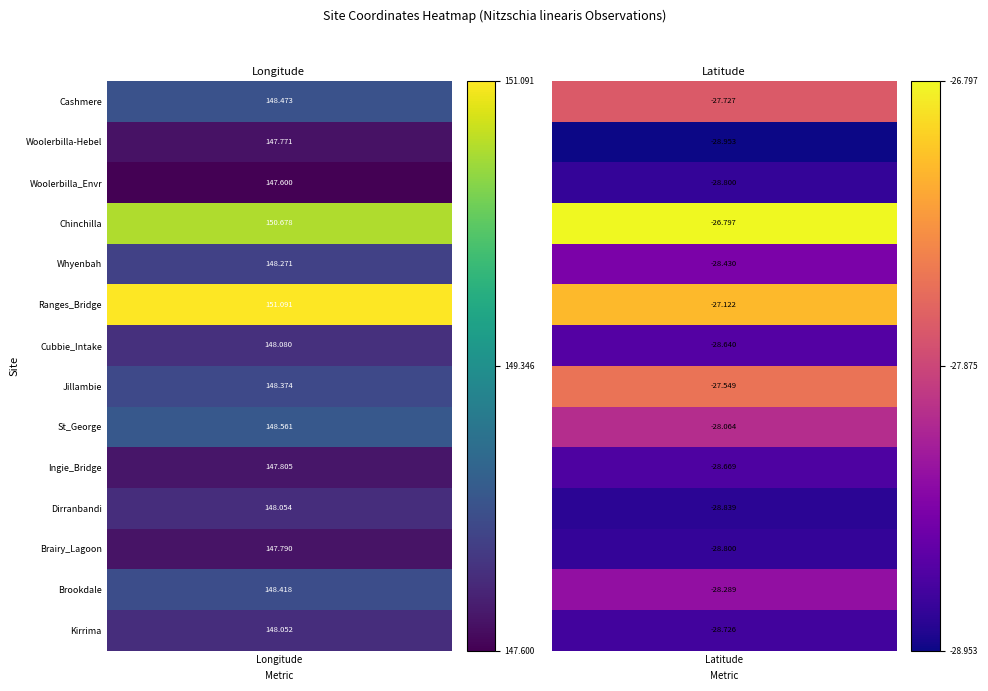

The Brairy_Lagoon series shows -28.8 at 1. True or false?

True